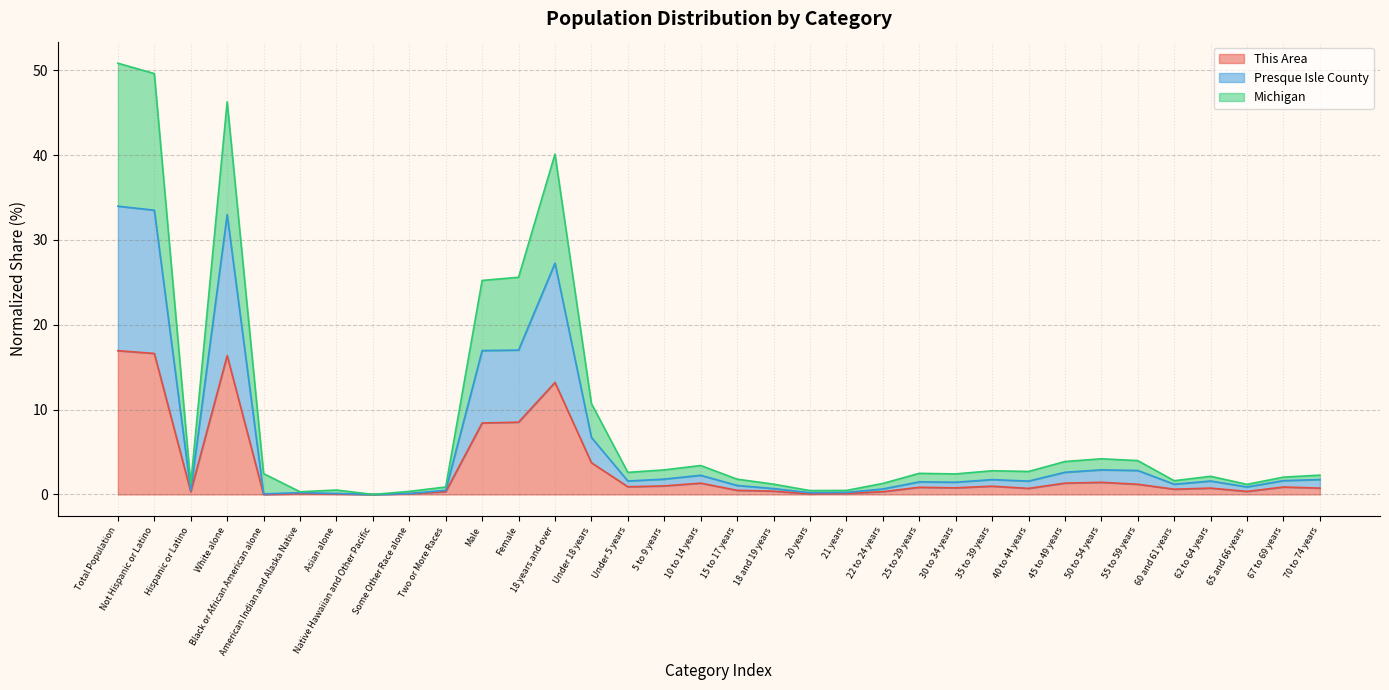

Reading left to right, list all the values displayed in this chart.

This Area: Total Population=16.9	Not Hispanic or Latino=16.6	Hispanic or Latino=0.3	White alone=16.4	Black or African American alone=0.0	American Indian and Alaska Native=0.1	Asian alone=0.1	Native Hawaiian and Other Pacific=0.0	Some Other Race alone=0.1	Two or More Races=0.3	Male=8.4	Female=8.5	18 years and over=13.2	Under 18 years=3.7	Under 5 years=0.9	5 to 9 years=1.0	10 to 14 years=1.3	15 to 17 years=0.5	18 and 19 years=0.4	20 years=0.1	21 years=0.1	22 to 24 years=0.3	25 to 29 years=0.8	30 to 34 years=0.8	35 to 39 years=1.0	40 to 44 years=0.7	45 to 49 years=1.3	50 to 54 years=1.4	55 to 59 years=1.2	60 and 61 years=0.6	62 to 64 years=0.7	65 and 66 years=0.4	67 to 69 years=0.9	70 to 74 years=0.7
Presque Isle County: Total Population=34.0	Not Hispanic or Latino=33.5	Hispanic or Latino=0.5	White alone=33.0	Black or African American alone=0.1	American Indian and Alaska Native=0.2	Asian alone=0.1	Native Hawaiian and Other Pacific=0.0	Some Other Race alone=0.1	Two or More Races=0.5	Male=17.0	Female=17.0	18 years and over=27.3	Under 18 years=6.7	Under 5 years=1.6	5 to 9 years=1.8	10 to 14 years=2.3	15 to 17 years=1.1	18 and 19 years=0.7	20 years=0.2	21 years=0.2	22 to 24 years=0.6	25 to 29 years=1.5	30 to 34 years=1.4	35 to 39 years=1.7	40 to 44 years=1.6	45 to 49 years=2.6	50 to 54 years=2.9	55 to 59 years=2.8	60 and 61 years=1.2	62 to 64 years=1.6	65 and 66 years=0.9	67 to 69 years=1.6	70 to 74 years=1.8
Michigan: Total Population=50.8	Not Hispanic or Latino=49.6	Hispanic or Latino=1.2	White alone=46.3	Black or African American alone=2.5	American Indian and Alaska Native=0.3	Asian alone=0.5	Native Hawaiian and Other Pacific=0.0	Some Other Race alone=0.4	Two or More Races=0.9	Male=25.2	Female=25.6	18 years and over=40.1	Under 18 years=10.7	Under 5 years=2.6	5 to 9 years=2.9	10 to 14 years=3.4	15 to 17 years=1.8	18 and 19 years=1.2	20 years=0.5	21 years=0.5	22 to 24 years=1.3	25 to 29 years=2.5	30 to 34 years=2.4	35 to 39 years=2.8	40 to 44 years=2.7	45 to 49 years=3.9	50 to 54 years=4.2	55 to 59 years=4.0	60 and 61 years=1.6	62 to 64 years=2.1	65 and 66 years=1.2	67 to 69 years=2.0	70 to 74 years=2.3